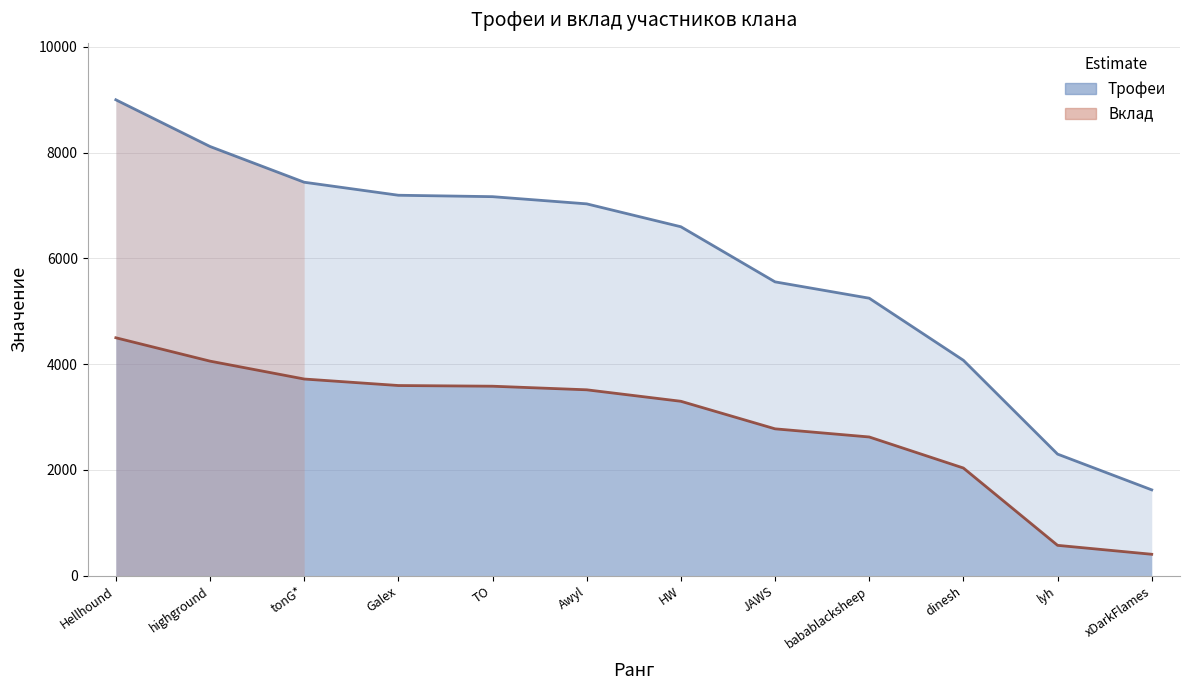

What is the label of the 3rd point from the right?

dinesh